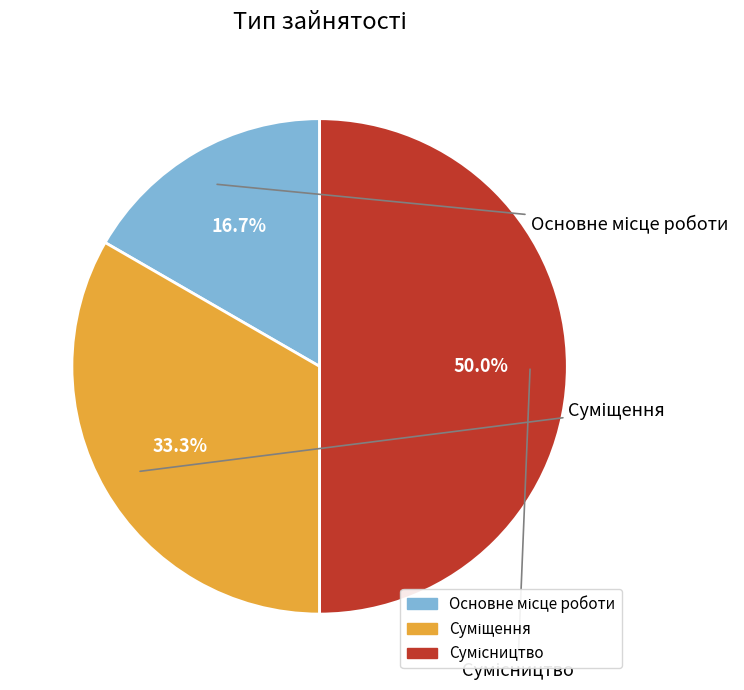

How many slices are in this pie chart?

3